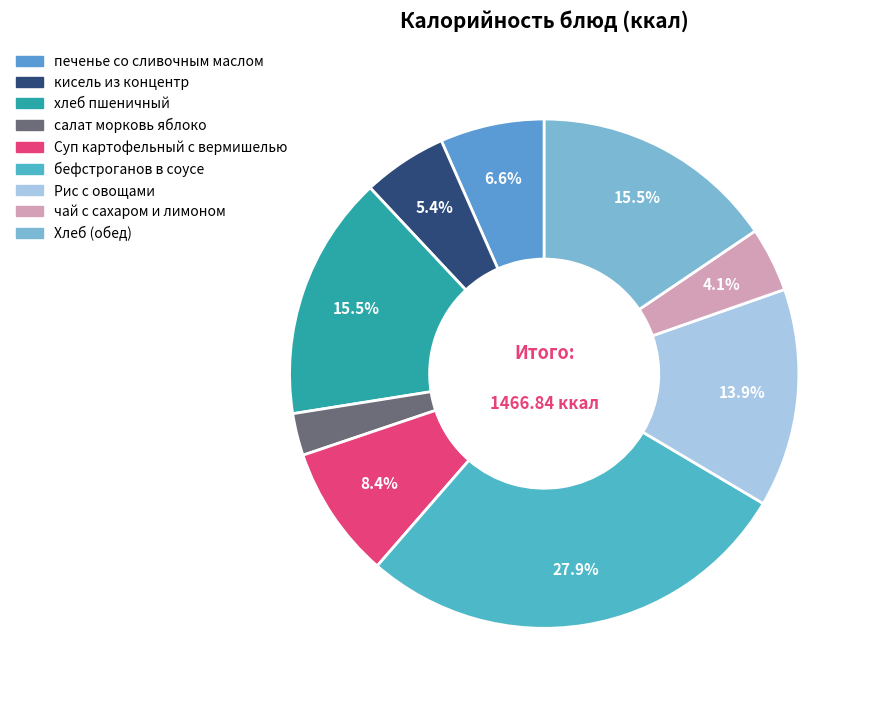

To the nearest percent, what portion does Рис с овощами represent?

14%